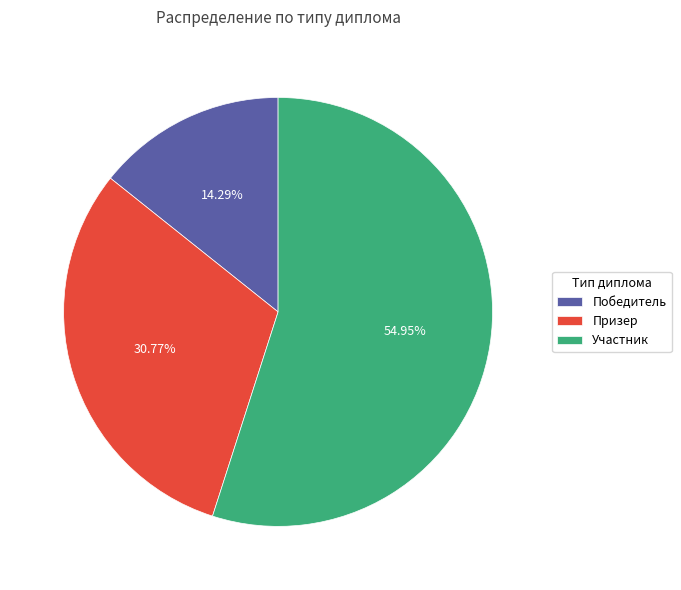

The Призер slice represents 24% of the pie. True or false?

False